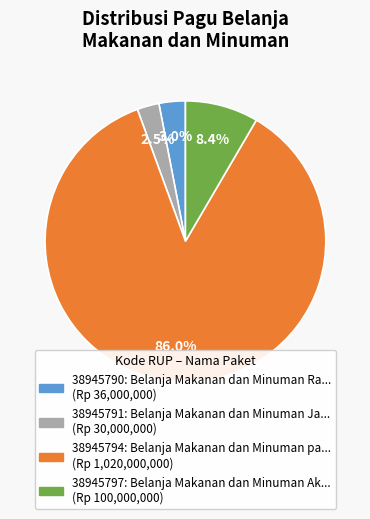

Is it true that 38945794 is 86% of the pie?

True